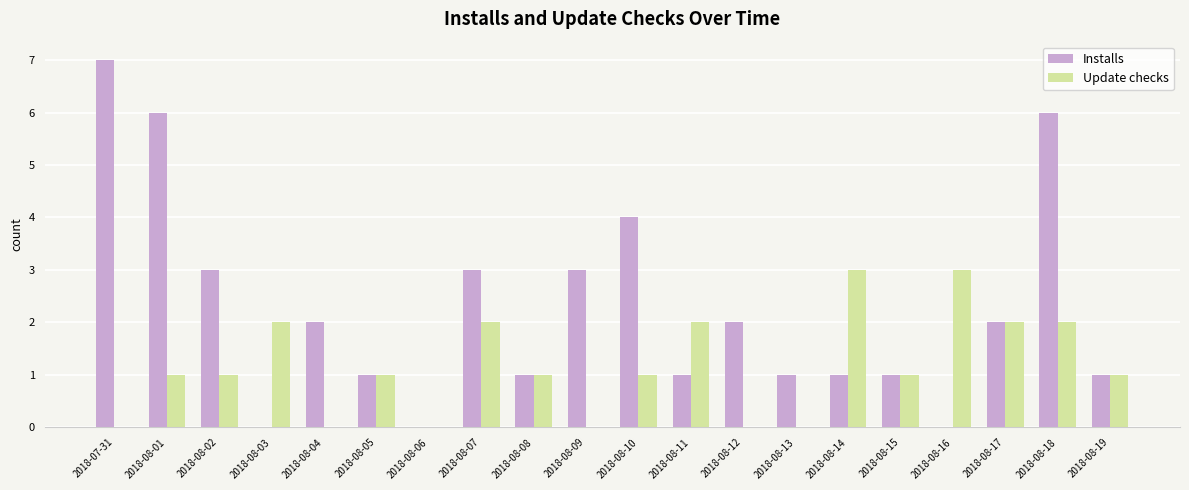

What is the sum of all Update checks values?

23